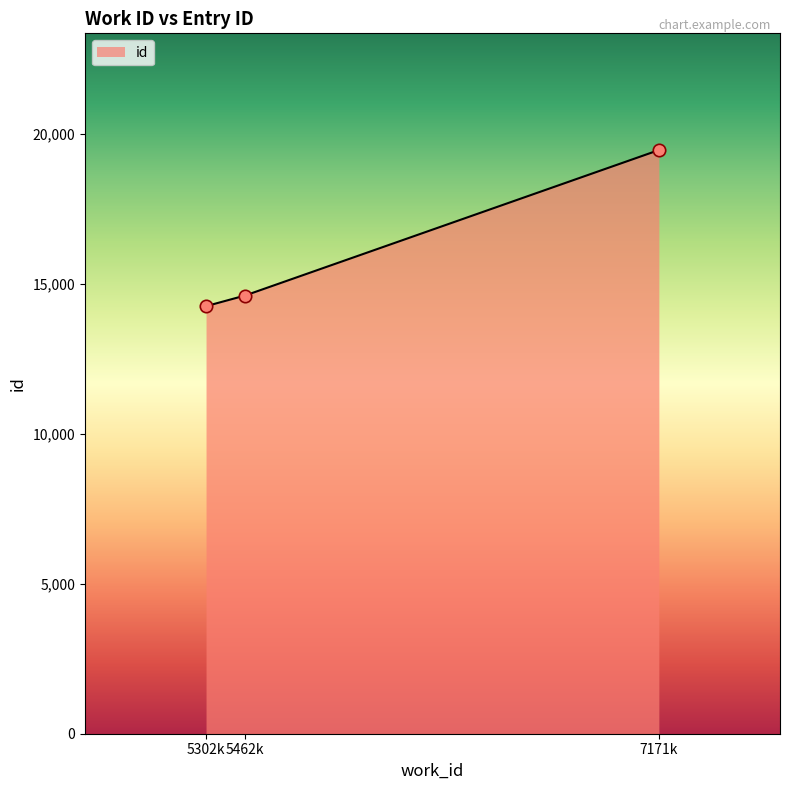

What is the change in value from 5462k to 7171k?

+4853